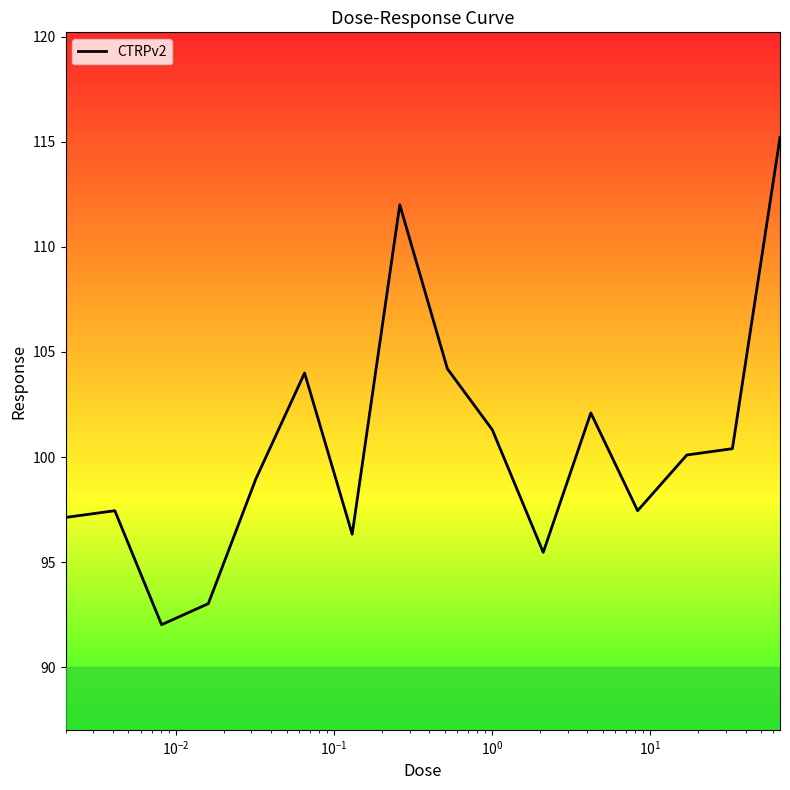

What is the maximum value shown in the chart?

115.2